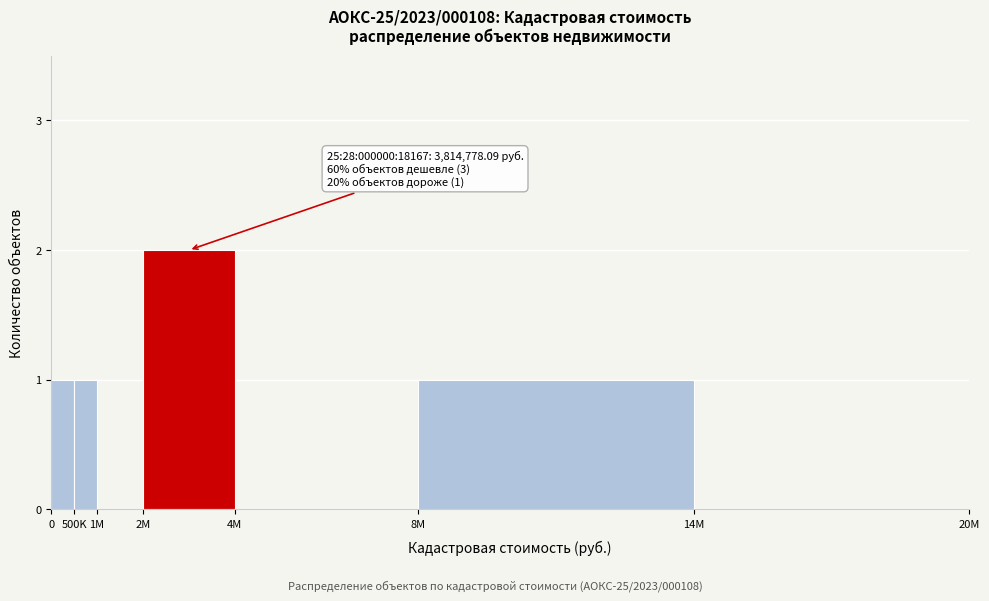

Reading left to right, list all the values displayed in this chart.

0=1	500K=1	1M=0	2M=2	4M=0	8M=1	14M=0